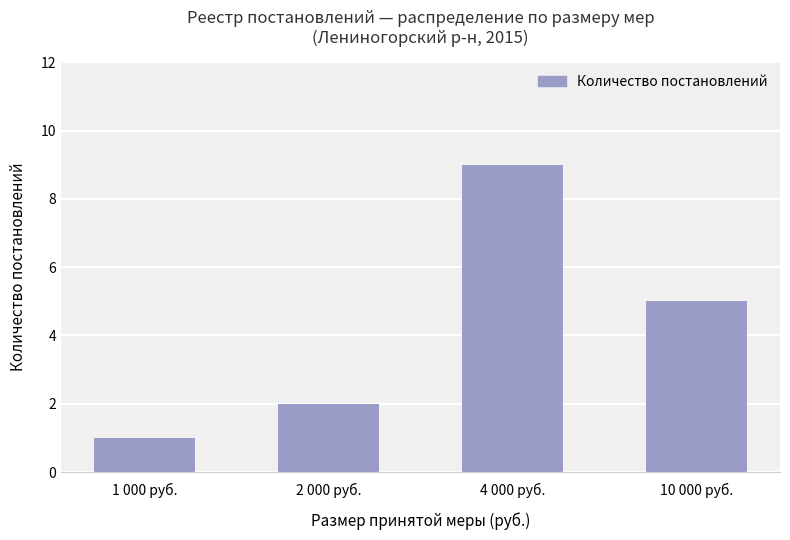

What is the minimum value shown in the chart?

1